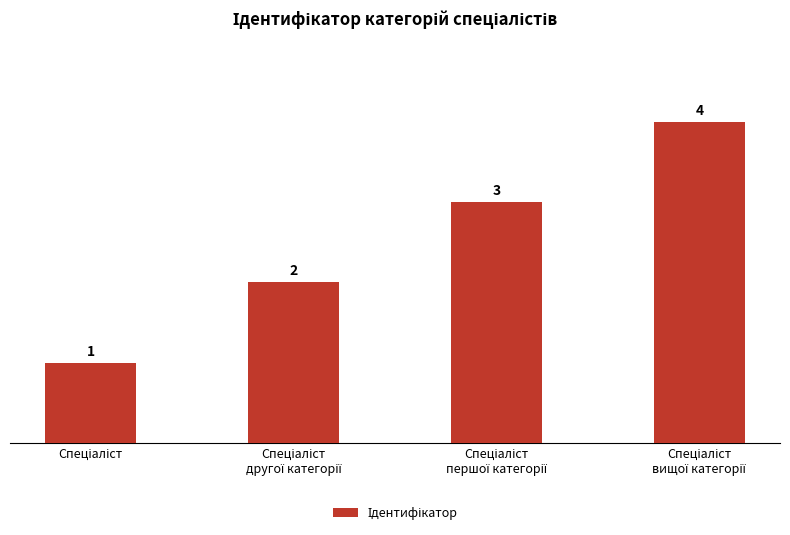

What is the maximum value shown in the chart?

4